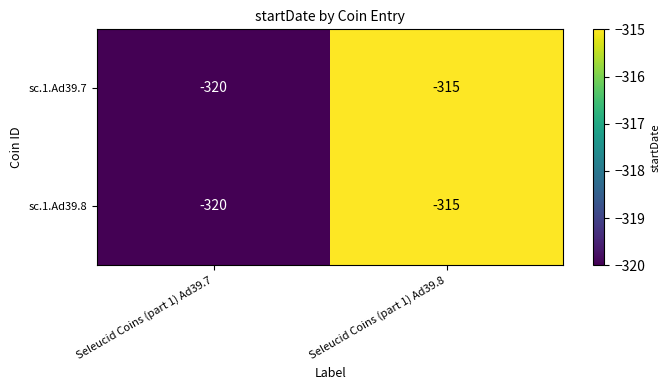

What is the highest value of the sc.1.Ad39.7 series?

-315